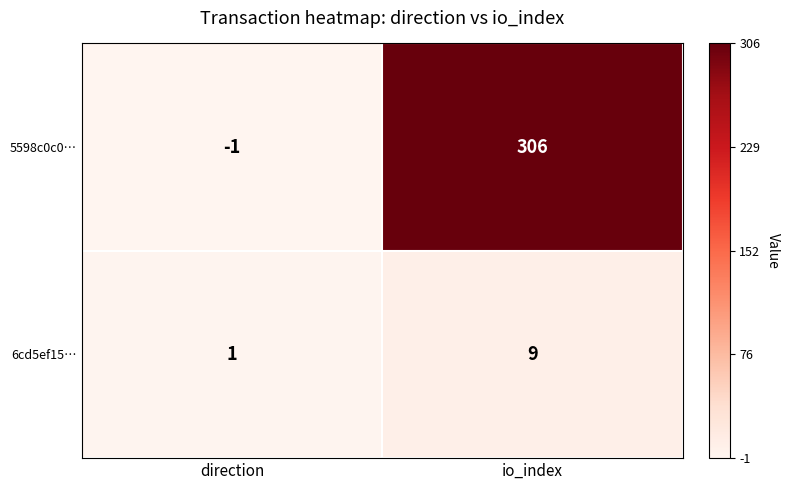

Where is 5598c0c0… nearest to the value 152?

direction